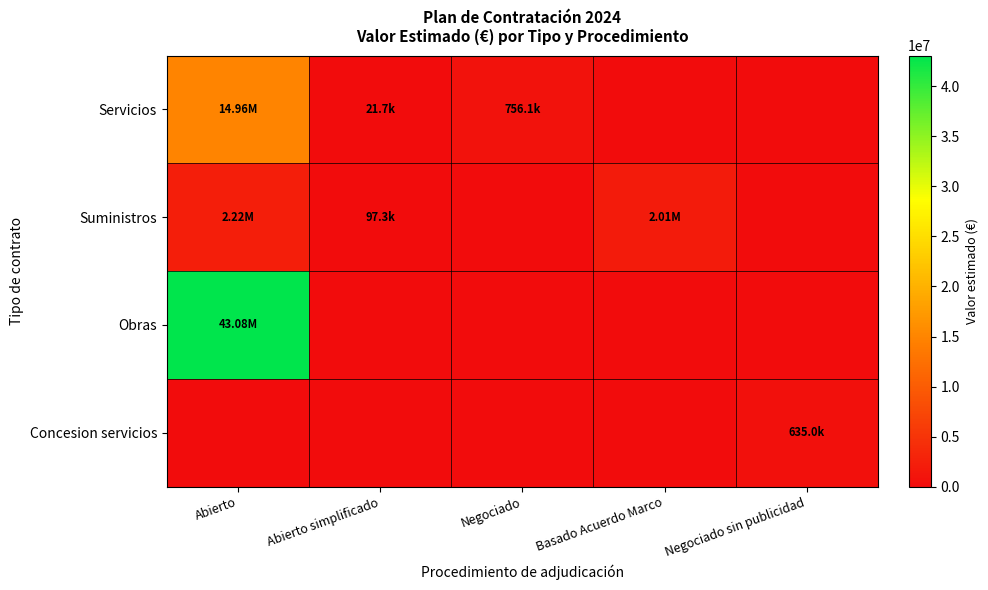

Count the number of data series in this chart.

4